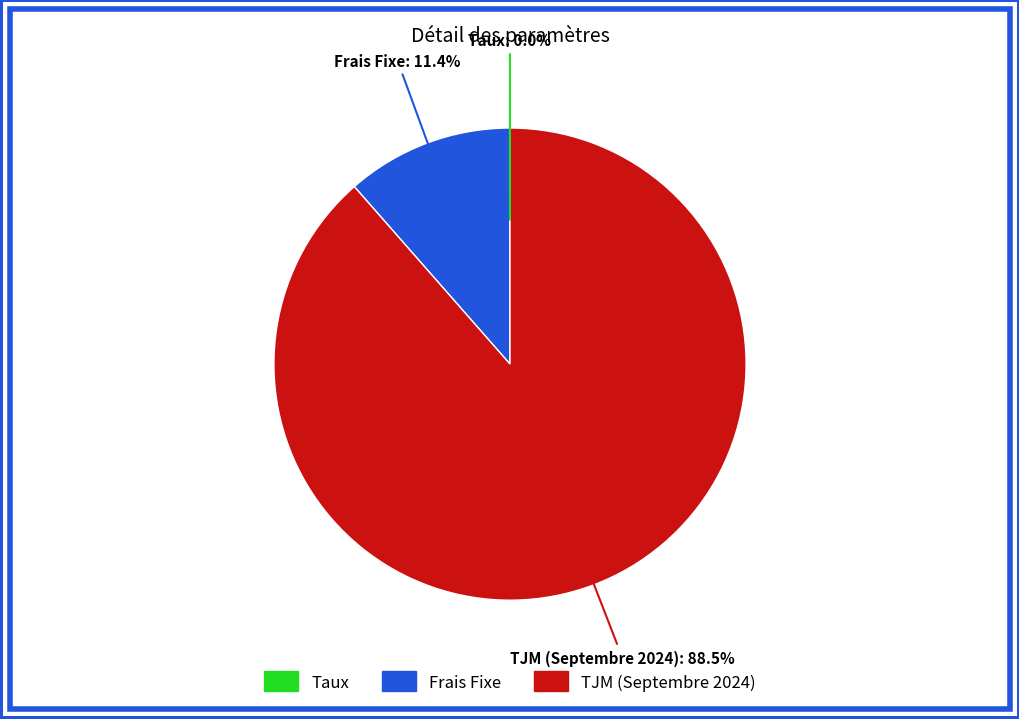

True or false: Frais Fixe accounts for 11% of the total.

True